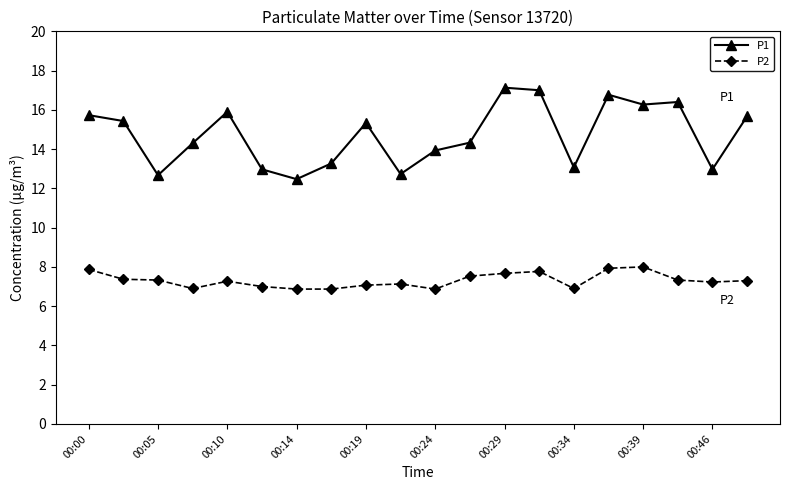

Which series has the largest range (max minus min)?

P1